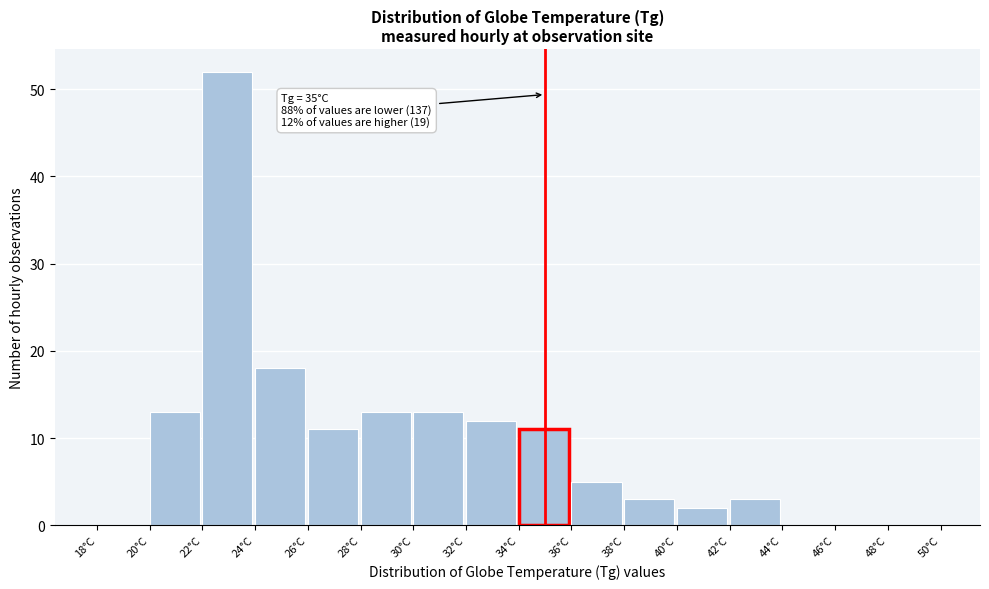

Which range on the x-axis has the tallest bar?

22 to 24